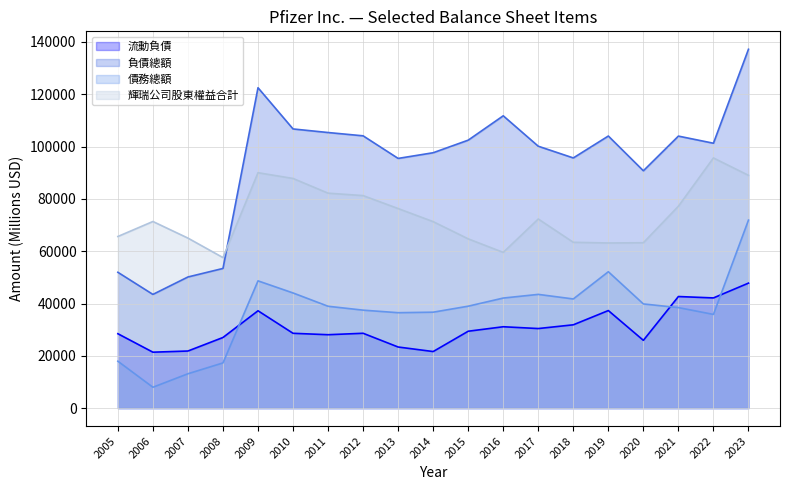

Reading right to left, extract all data points from this chart.

流動負債: 47794	42138	42671	25920	37304	31858	30427	31115	29399	21631	23366	28619	28069	28609	37225	27009	21835	21389	28448
負債總額: 137213	101288	104013	90756	104042	95664	100141	111776	102463	97652	95481	104120	105381	106749	122503	53408	50144	43479	51938
債務總額: 71888	35829	38436	39836	52150	41740	43491	42086	38978	36682	36489	37460	38949	44033	48662	17283	13139	7980	17936
輝瑞公司股東權益合計: 89014	95661	77201	63238	63143	63407	72308	59544	64720	71301	76307	81260	82190	87813	90014	57556	65010	71358	65627